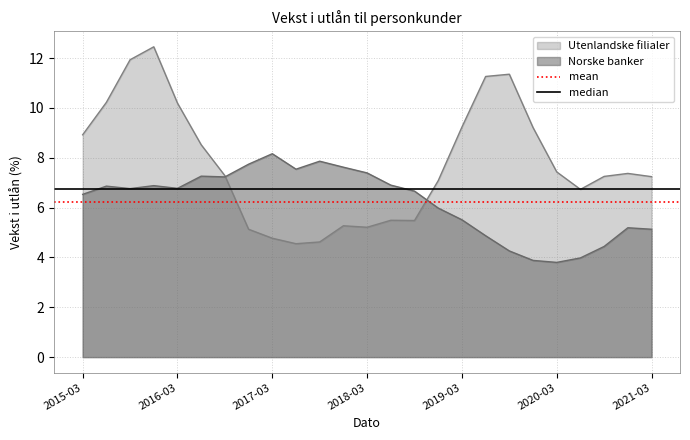

How many lines are shown in the chart?

2